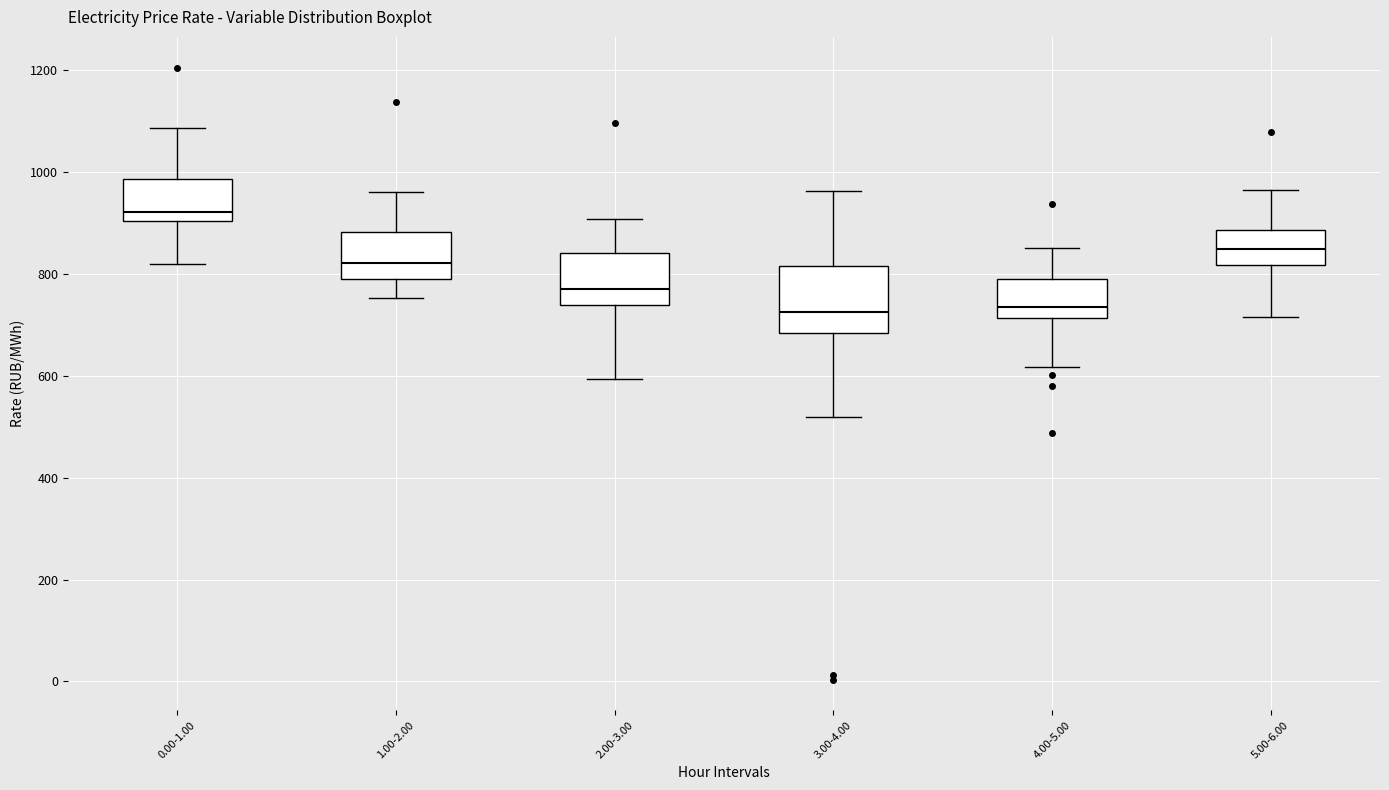

Which box is the tallest, from its lower edge to its upper edge?

3.00-4.00